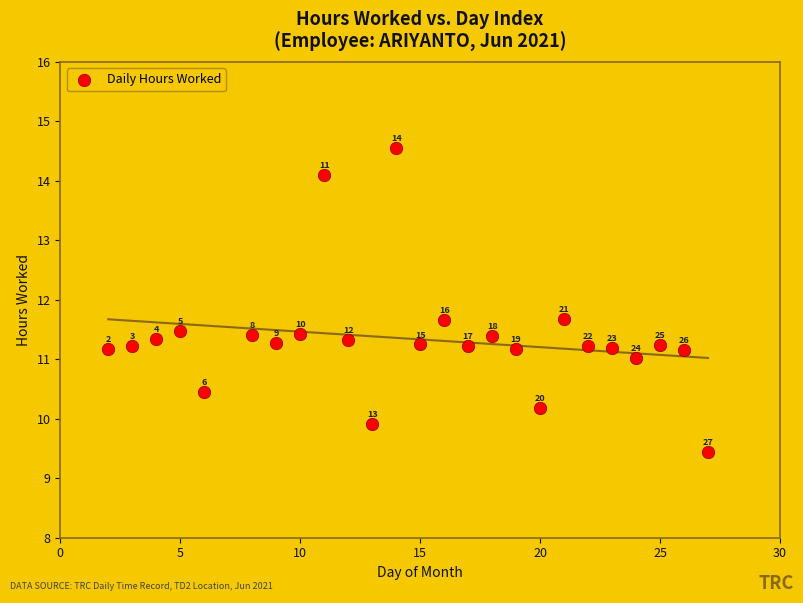

What Y value in the scatter plot is closest to 11?

11.0